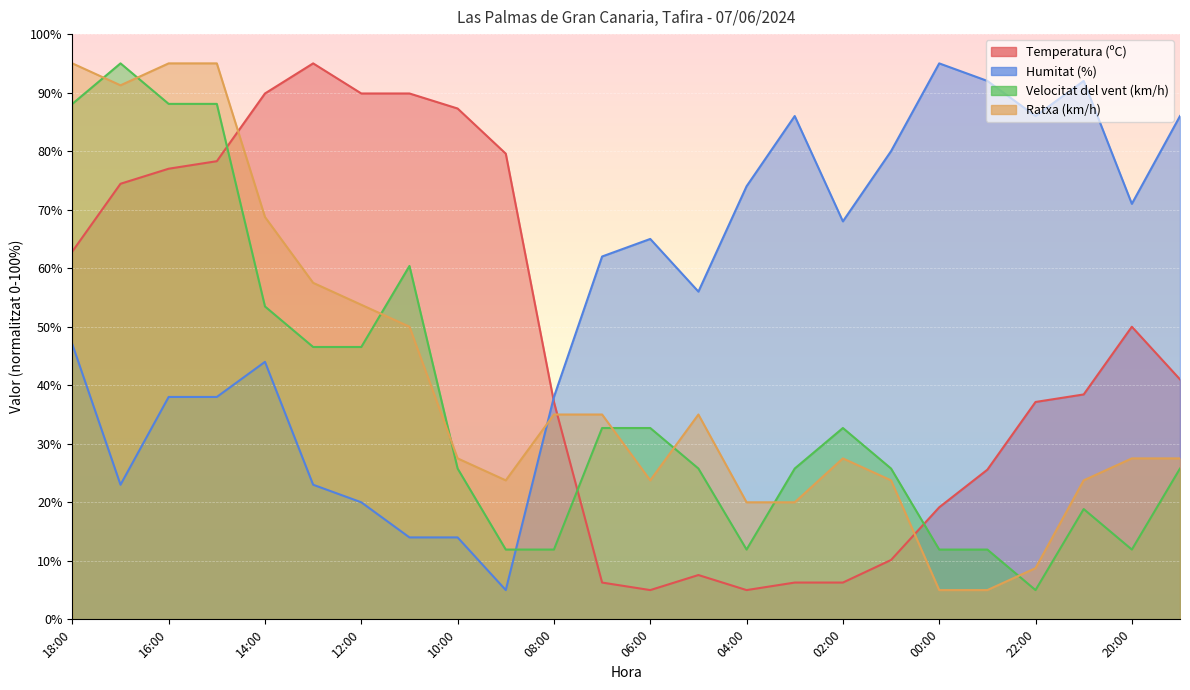

Where do Ratxa (km/h) and Temperatura (ºC) first cross each other?

15:00 and 14:00